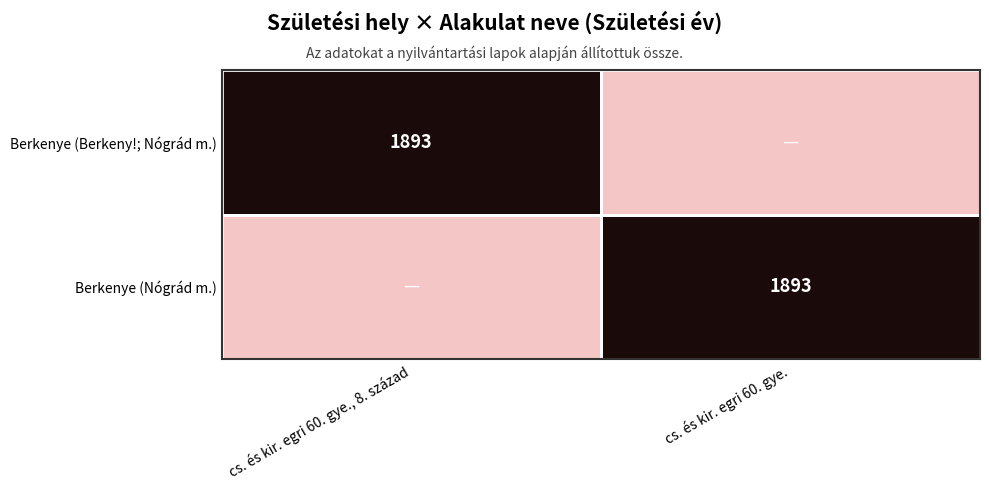

Is it true that Berkenye (Berkeny!; Nógrád m.) equals 1893 at cs. és kir. egri 60. gye., 8. század?

True